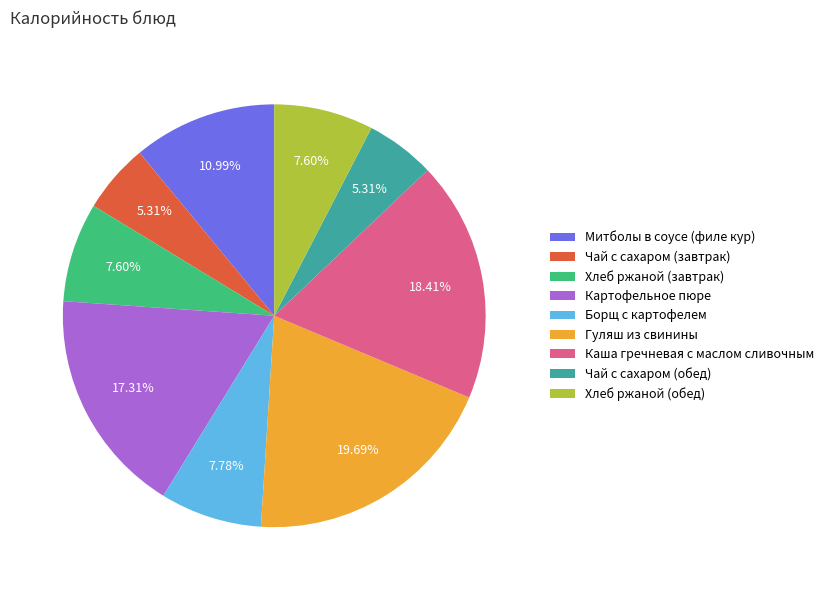

How many segments does this pie chart have?

9